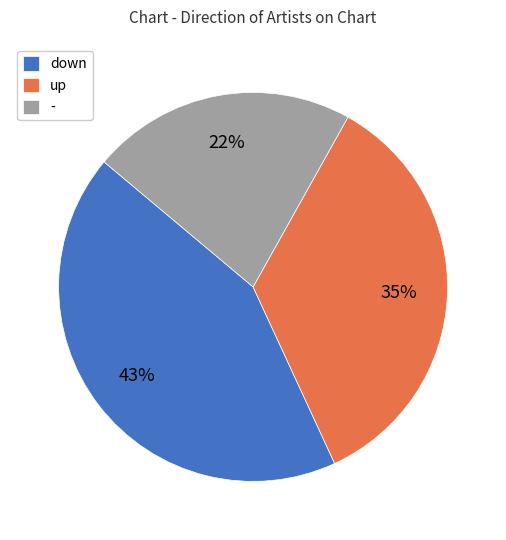

Which has a higher value, up or down?

down